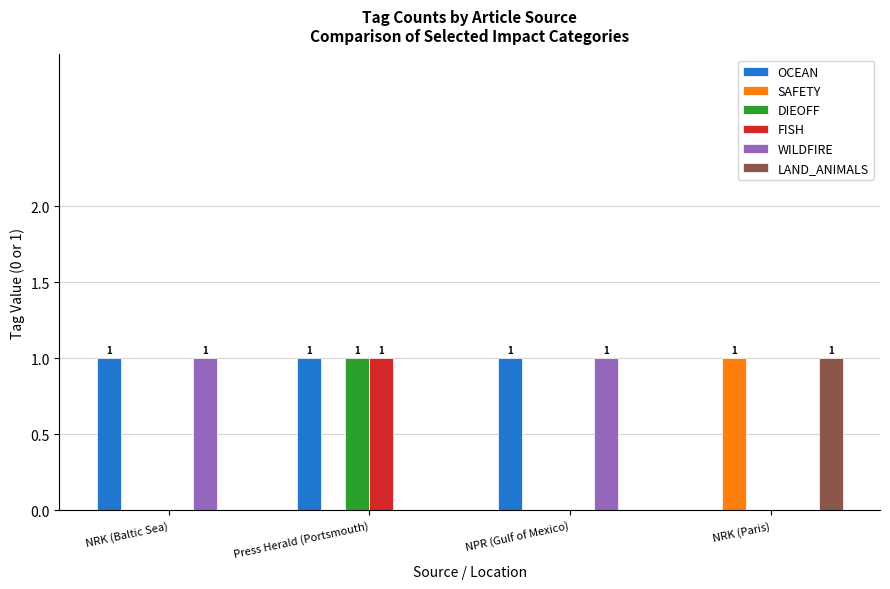

Is it true that OCEAN equals 1 at NRK (Baltic Sea)?

True